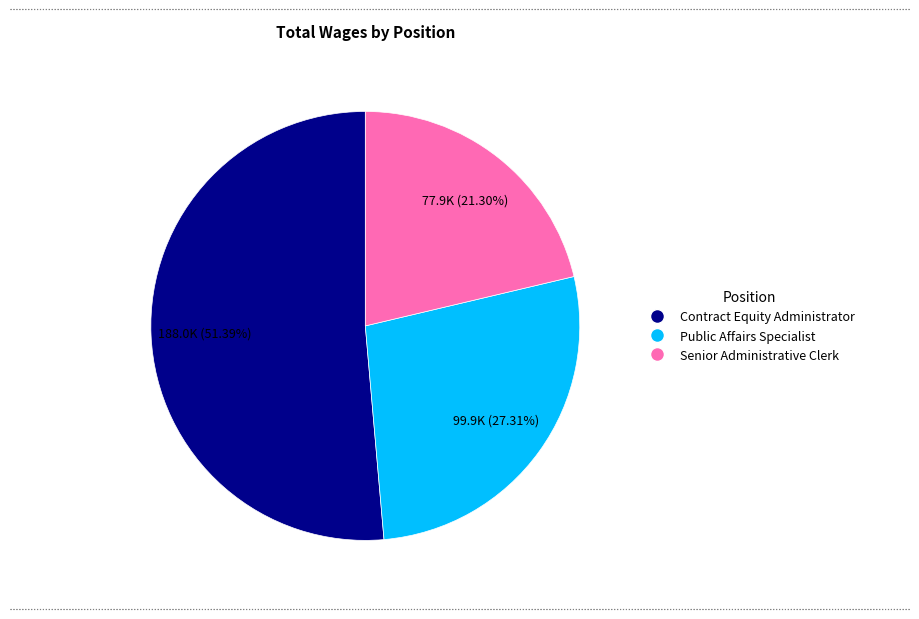

How many slices are in this pie chart?

3